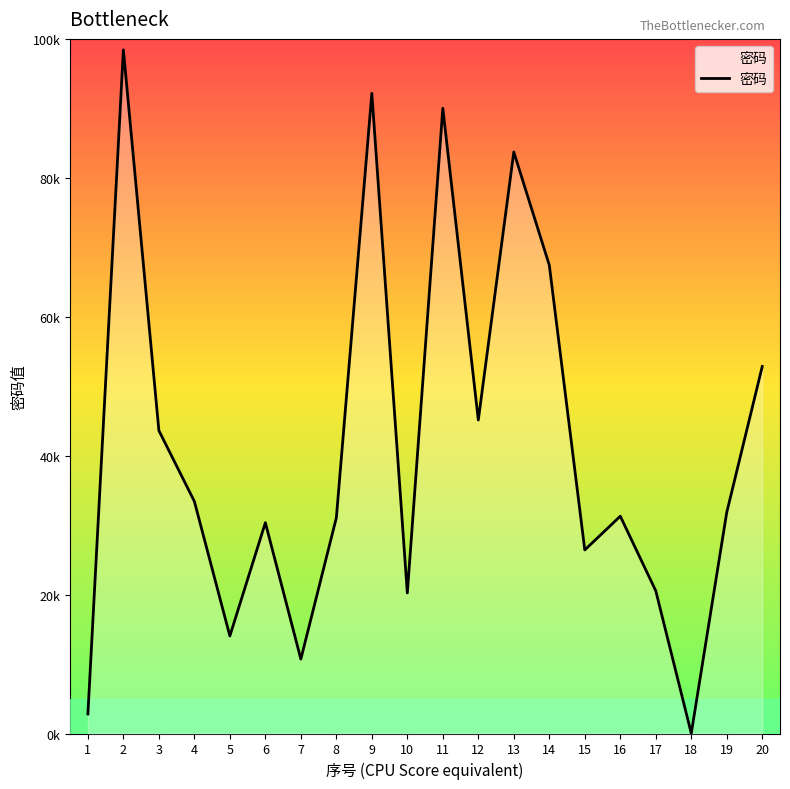

Reading left to right, transcribe all the data shown in this chart.

2812	98418	43612	33417	14038	30349	10710	31049	92155	20229	90012	45129	83714	67426	26424	31284	20540	17	31840	52842